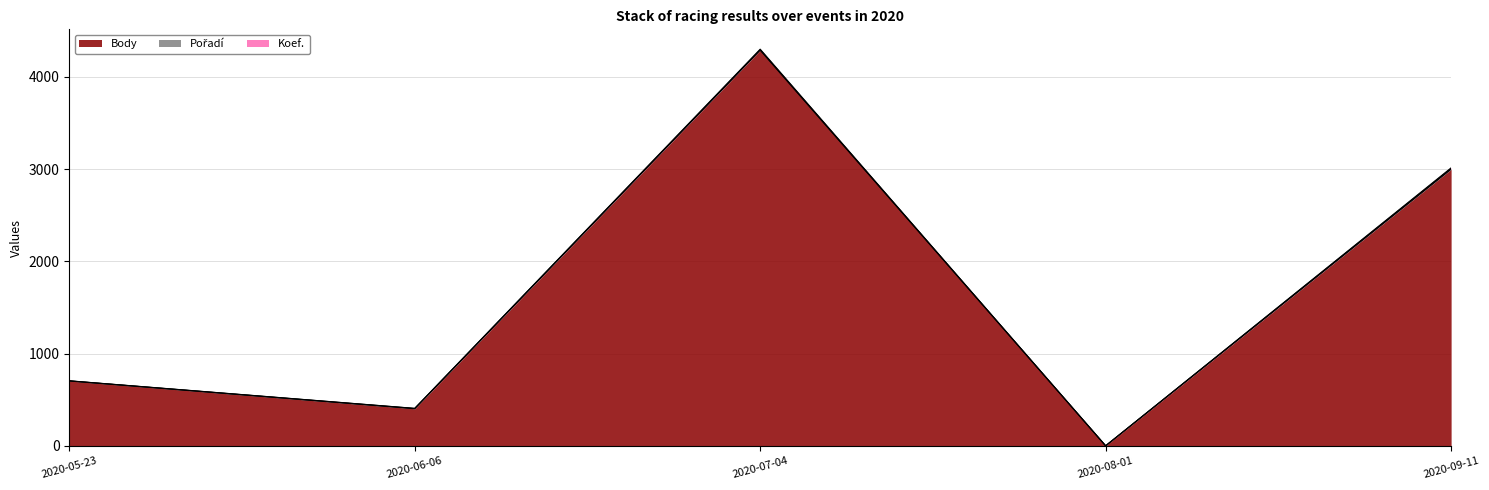

At which category does the chart reach its peak across all series?

2020-07-04